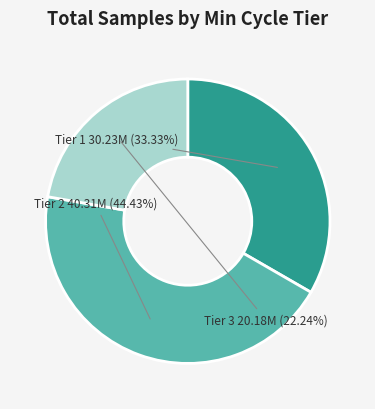

Does any single category account for the majority?

No